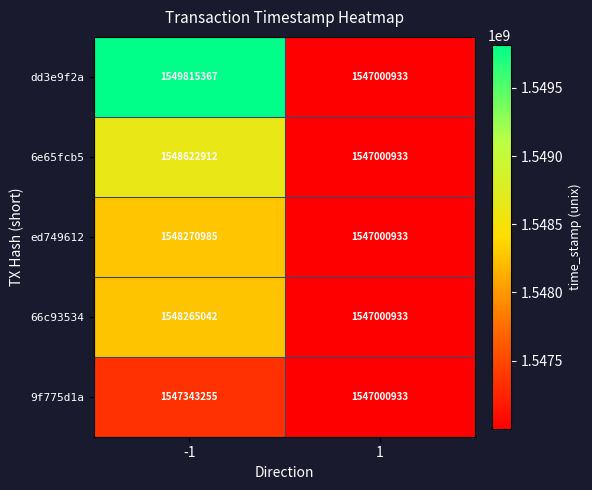

How many series are shown in this chart?

5